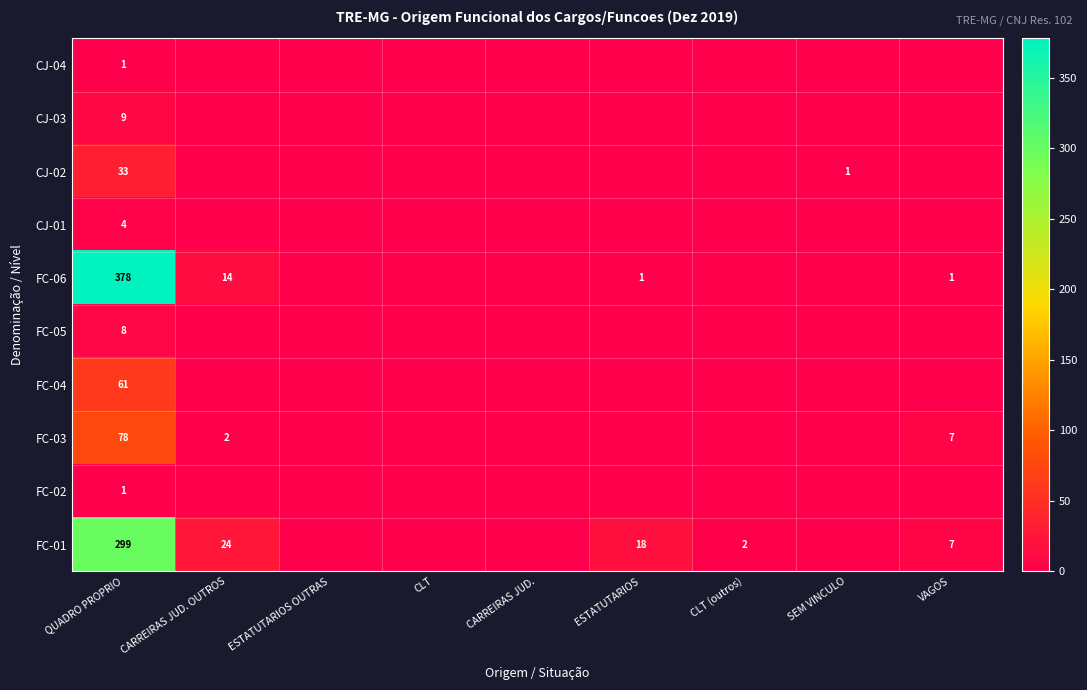

True or false: CJ-02 has a value of 1 at SEM VINCULO.

True